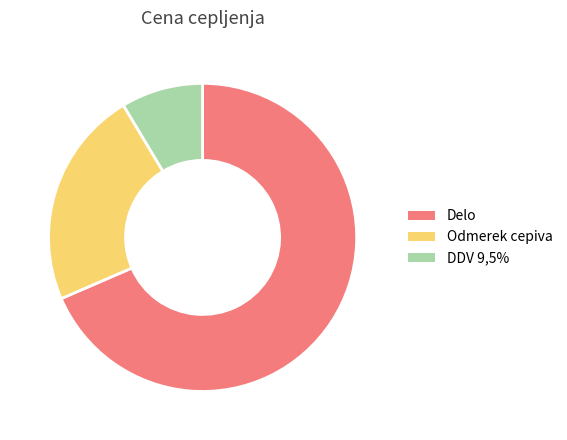

What is the smallest slice in the pie chart?

DDV 9,5%